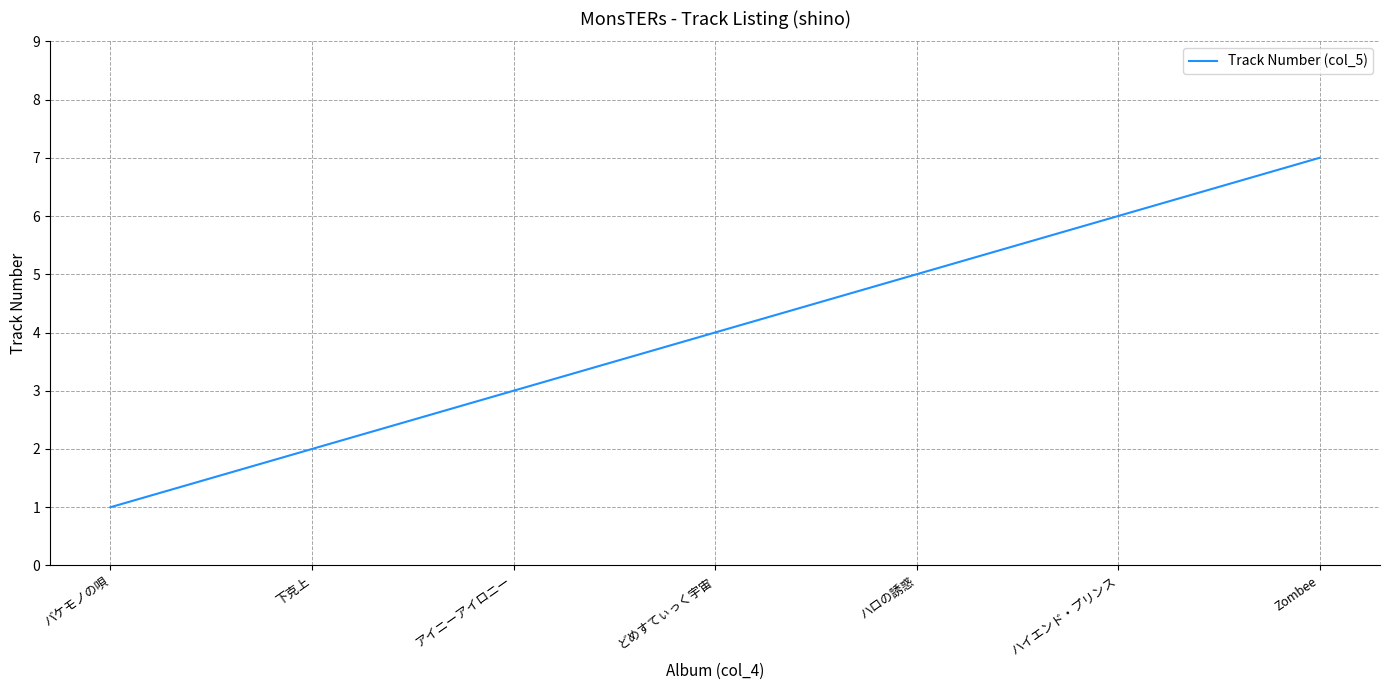

Reading left to right, list all the values displayed in this chart.

1	2	3	4	5	6	7